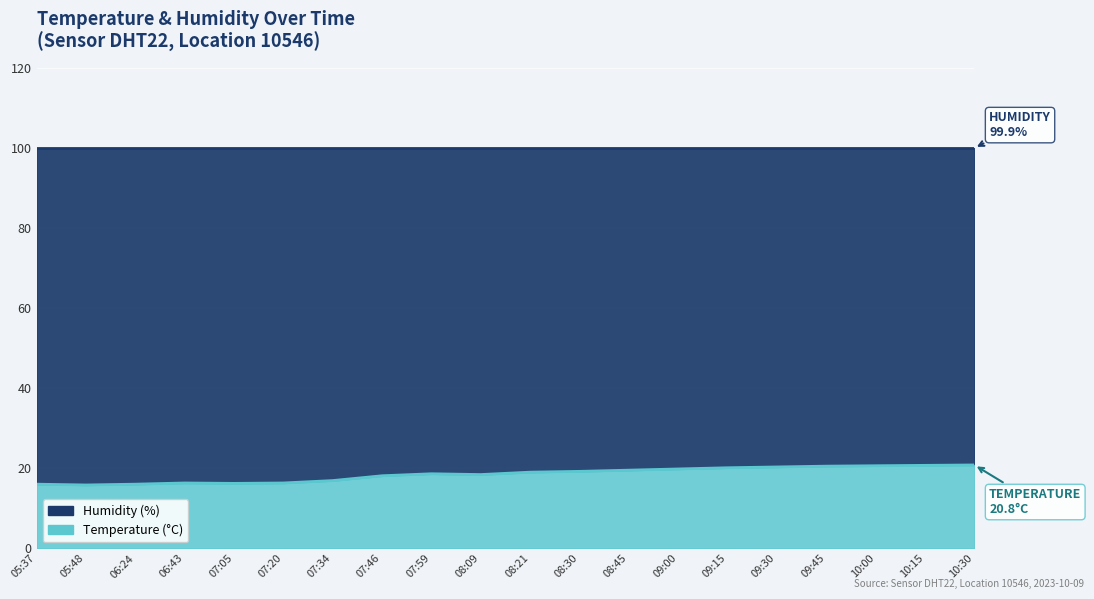

Reading left to right, list all the values displayed in this chart.

05:37=16.0	05:48=15.8	06:24=16.0	06:43=16.3	07:05=16.2	07:20=16.3	07:34=16.9	07:46=18.1	07:59=18.6	08:09=18.4	08:21=19.0	08:30=19.2	08:45=19.5	09:00=19.8	09:15=20.1	09:30=20.3	09:45=20.5	10:00=20.6	10:15=20.7	10:30=20.8